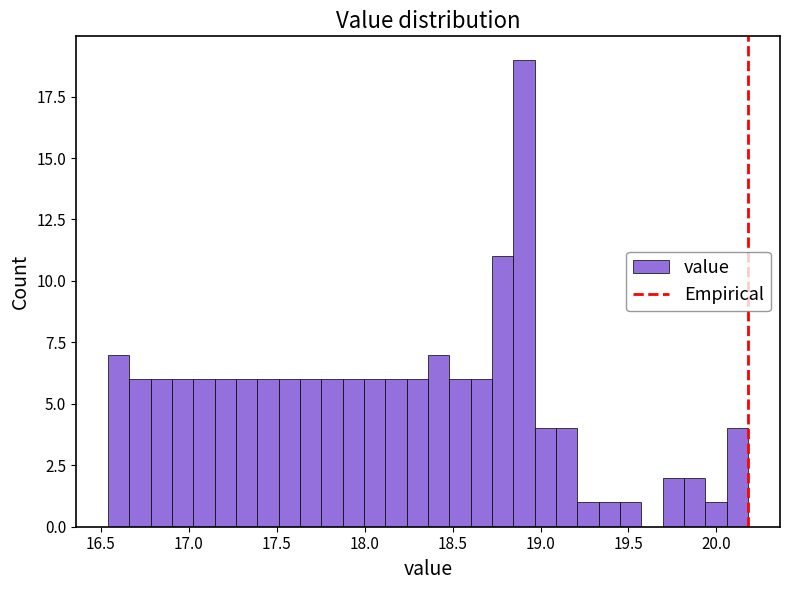

Read against the x-axis, roughly where is the centre of the tallest bar?

18.90